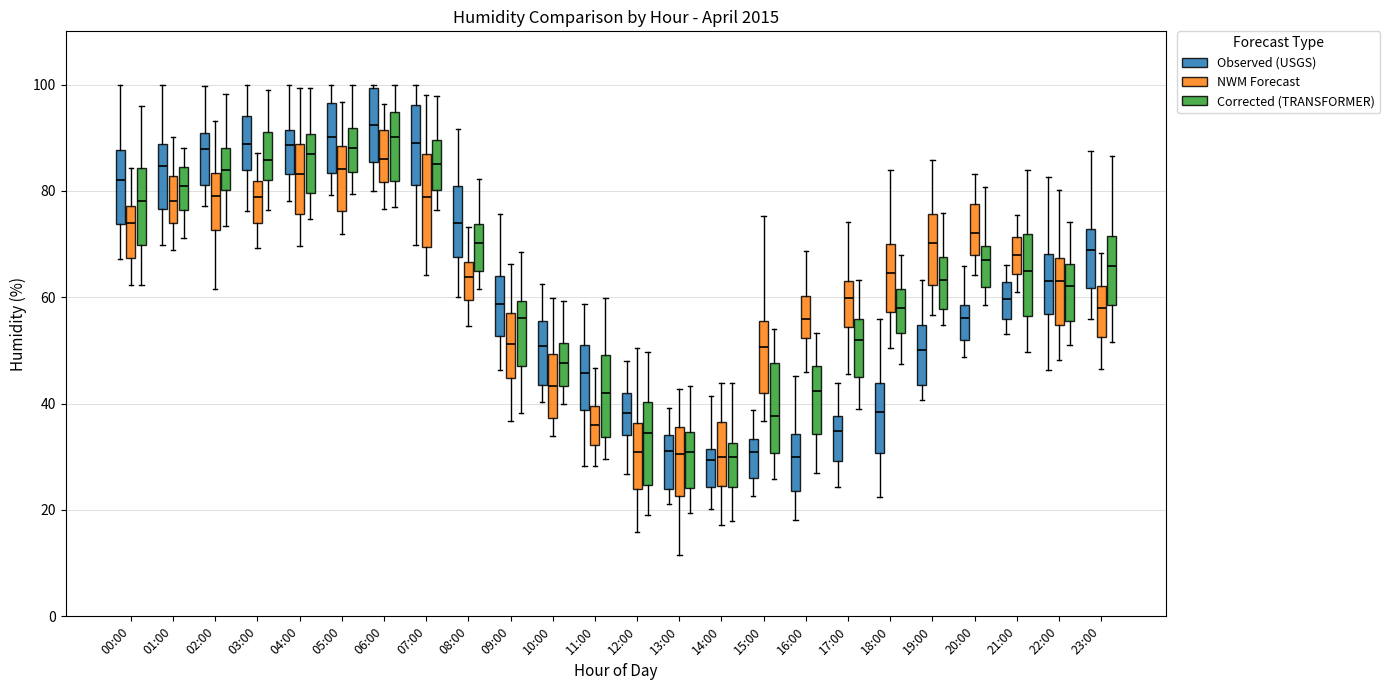

What are all the series names shown in the legend?

Observed (USGS), NWM Forecast, Corrected (TRANSFORMER)